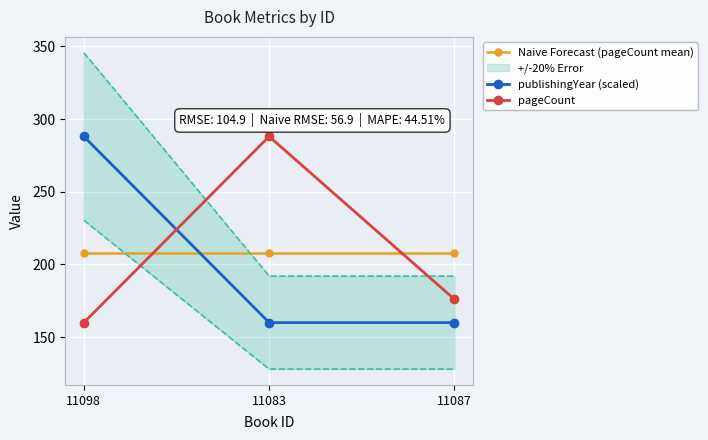

What is the minimum value shown in the chart?

160